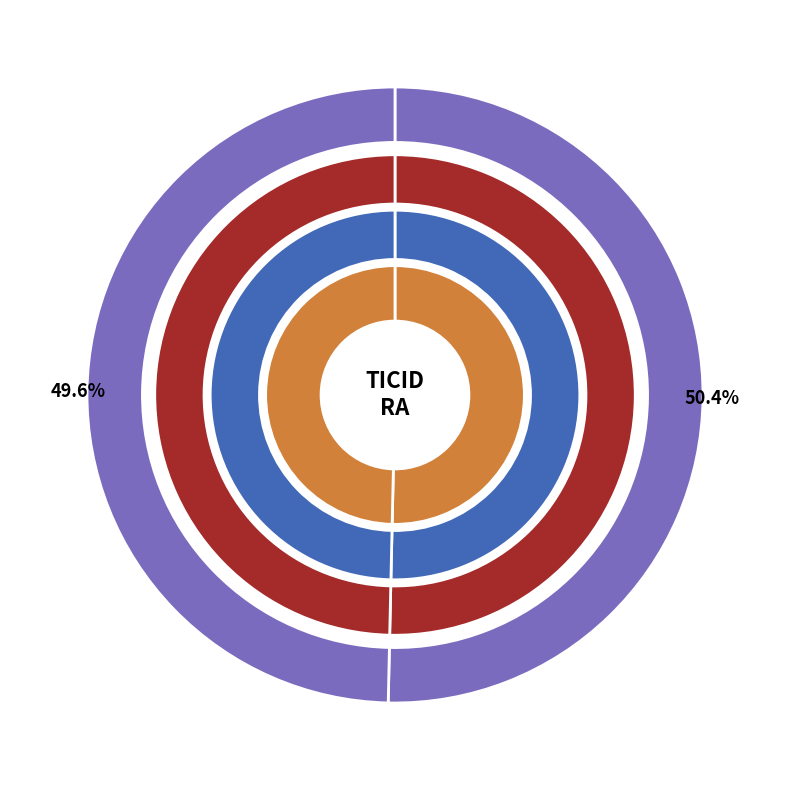

Count the number of slices in the pie.

2